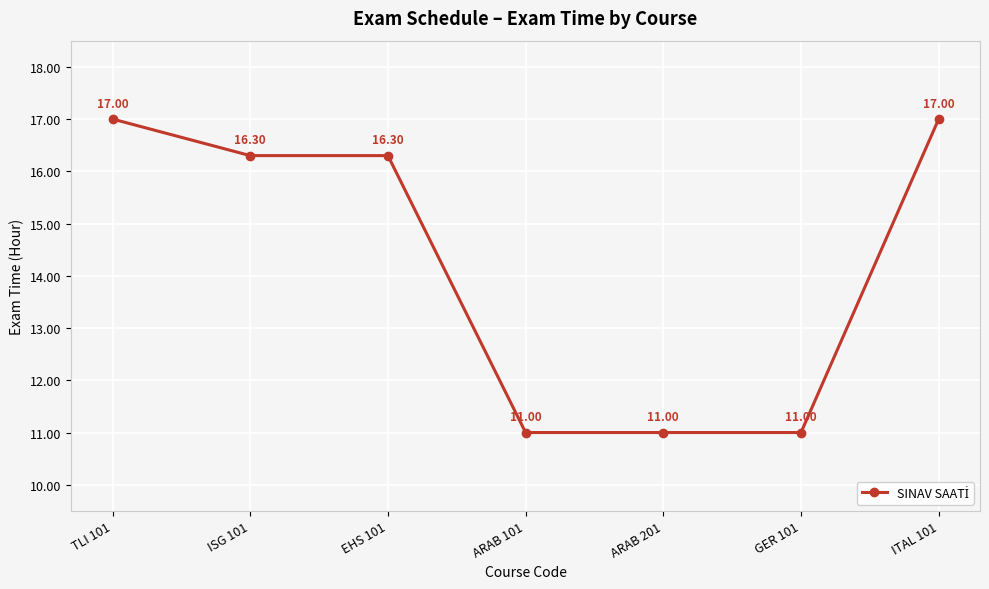

Which has a higher value, GER 101 or ITAL 101?

ITAL 101